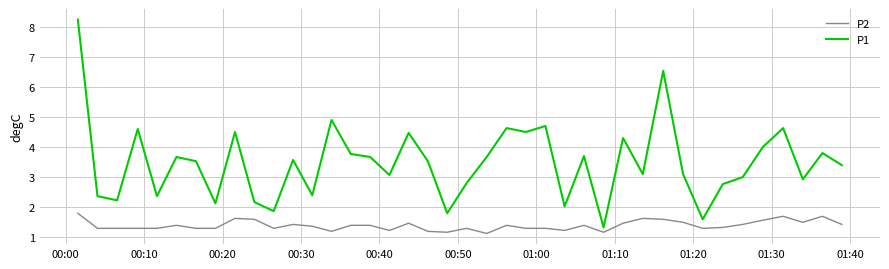

Which series has the widest spread of values?

P1